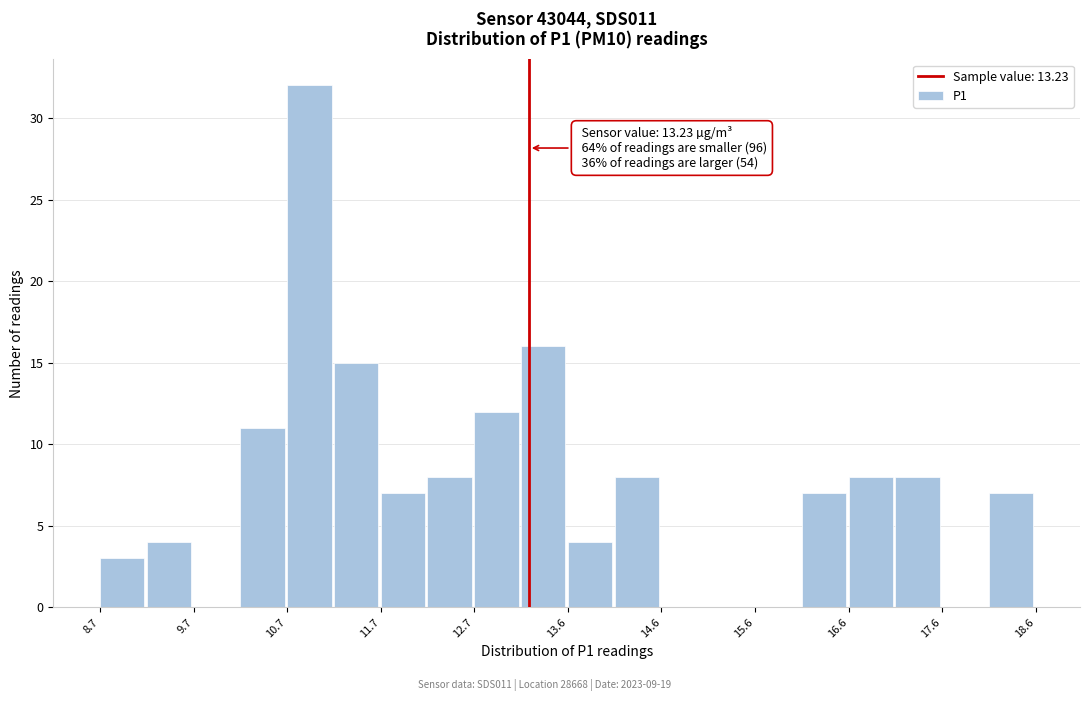

Which range on the x-axis has the tallest bar?

10.7 to 11.2